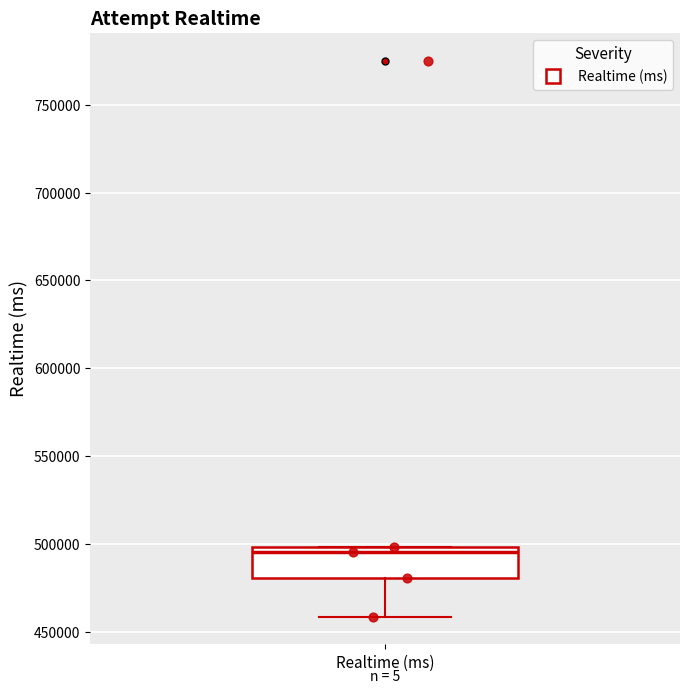

Where is the upper edge of the box for Realtime (ms) on the y-axis? The values are not printed on the chart, so give them approximately, as read against the axis.

500000